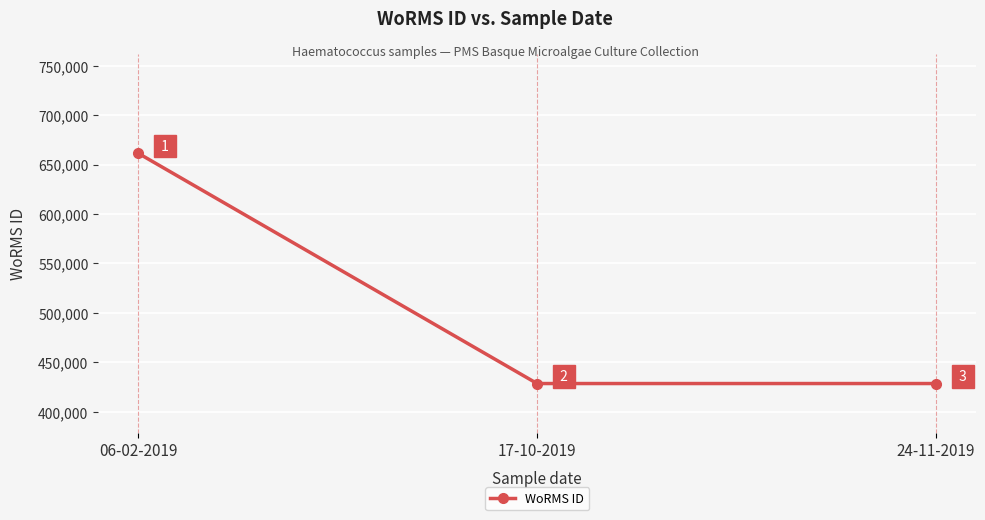

The value at 06-02-2019 is 454833. True or false?

False